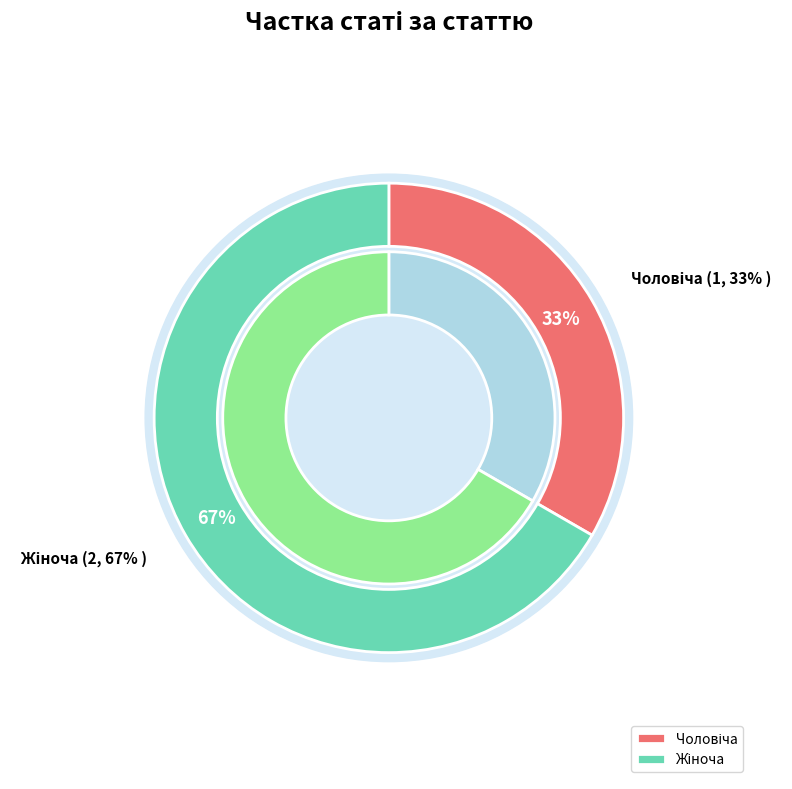

Between Жіноча and Чоловіча, which is larger?

Жіноча